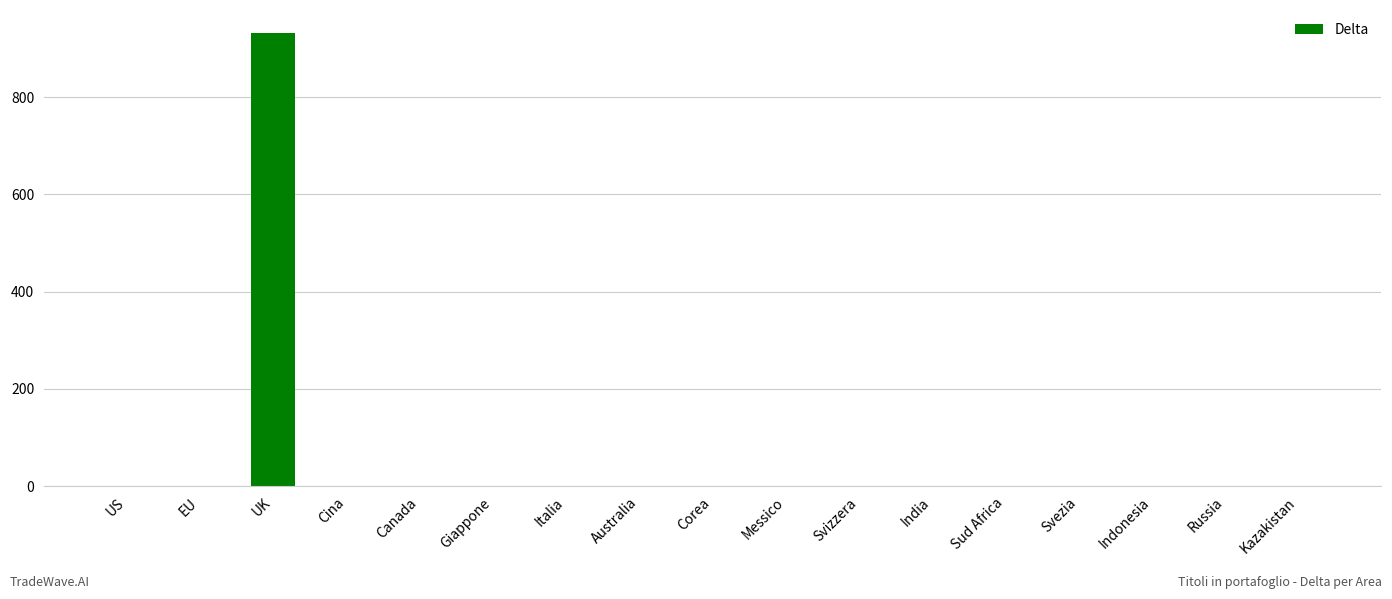

What is the greatest value displayed?

932.7